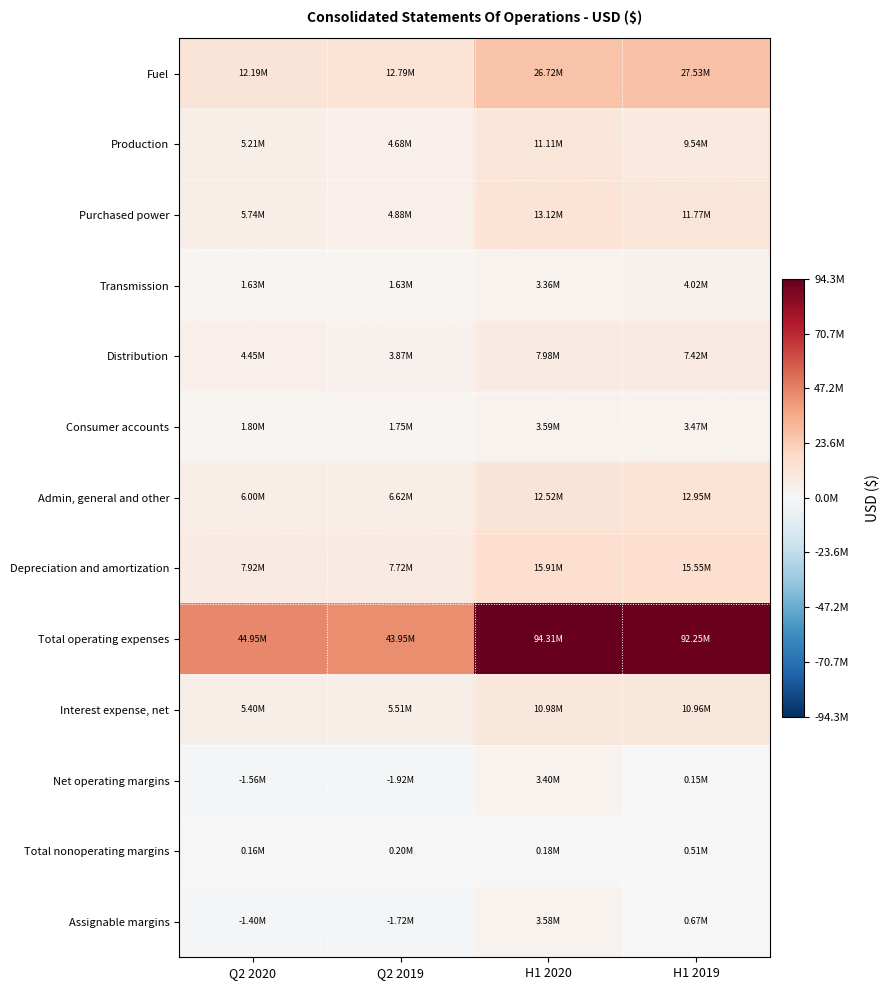

Reading left to right, transcribe all the data shown in this chart.

Fuel: Q2 2020=12189988	Q2 2019=12788246	H1 2020=26722341	H1 2019=27526795
Production: Q2 2020=5213389	Q2 2019=4683375	H1 2020=11107383	H1 2019=9542186
Purchased power: Q2 2020=5743669	Q2 2019=4877990	H1 2020=13117067	H1 2019=11771001
Transmission: Q2 2020=1625215	Q2 2019=1634714	H1 2020=3361172	H1 2019=4022783
Distribution: Q2 2020=4451673	Q2 2019=3867859	H1 2020=7982106	H1 2019=7424478
Consumer accounts: Q2 2020=1800710	Q2 2019=1753002	H1 2020=3589755	H1 2019=3466561
Admin, general and other: Q2 2020=6001533	Q2 2019=6620509	H1 2020=12520493	H1 2019=12946367
Depreciation and amortization: Q2 2020=7922073	Q2 2019=7724380	H1 2020=15913682	H1 2019=15550749
Total operating expenses: Q2 2020=44948250	Q2 2019=43950075	H1 2020=94313999	H1 2019=92250920
Interest expense, net: Q2 2020=5401915	Q2 2019=5506323	H1 2020=10977856	H1 2019=10961979
Net operating margins: Q2 2020=-1563212	Q2 2019=-1916310	H1 2020=3402521	H1 2019=154427
Total nonoperating margins: Q2 2020=161633	Q2 2019=199239	H1 2020=182234	H1 2019=514079
Assignable margins: Q2 2020=-1401579	Q2 2019=-1717071	H1 2020=3584755	H1 2019=668506